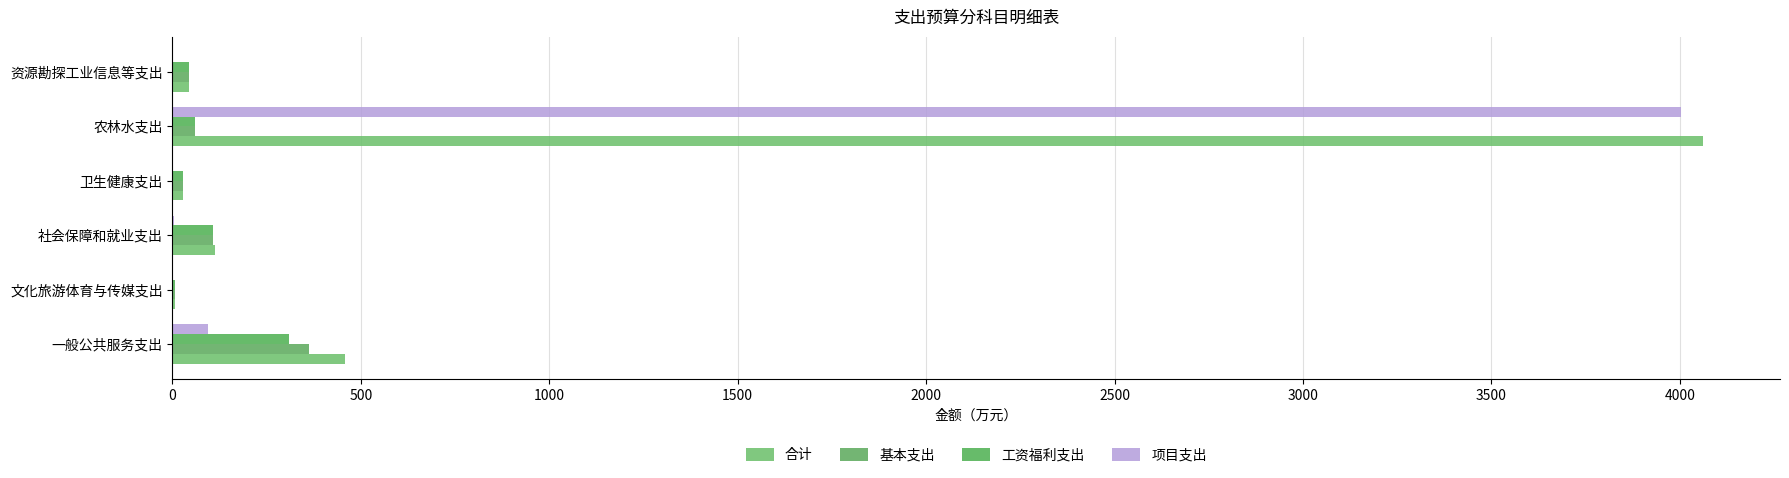

How many data points does each series have?

6